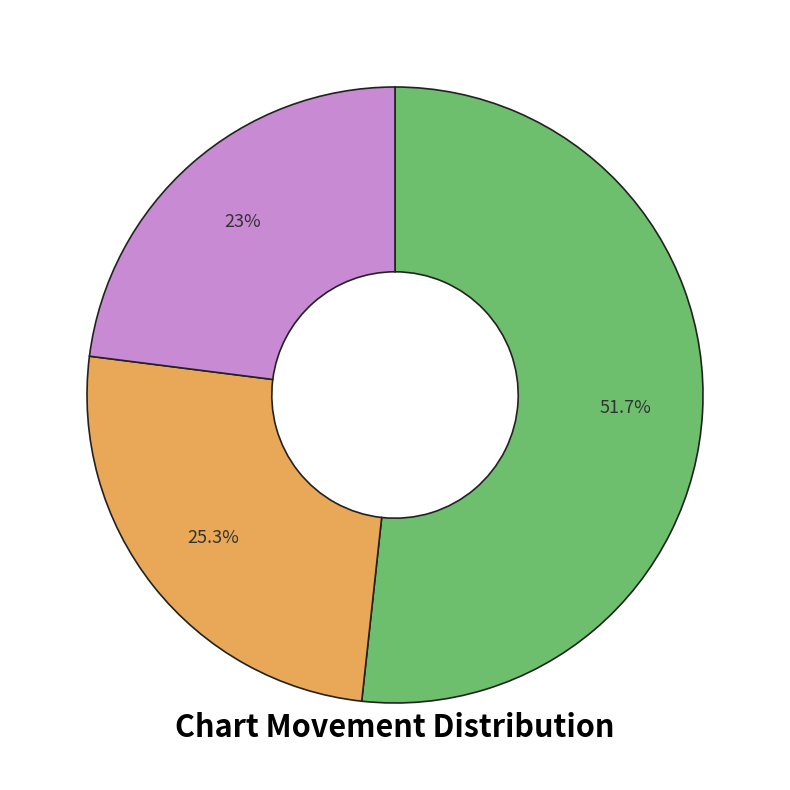

To the nearest percent, what is the difference between the largest and smallest slice percentages?

29%